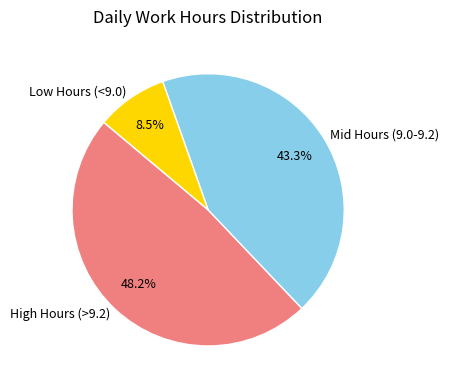

Which has a higher value, High Hours (>9.2) or Low Hours (<9.0)?

High Hours (>9.2)